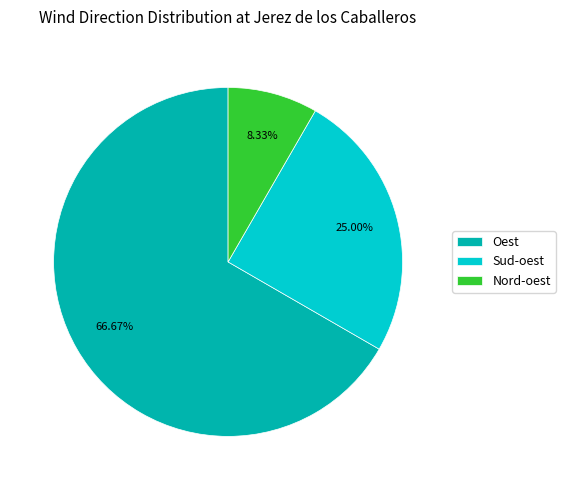

Which has a higher value, Oest or Nord-oest?

Oest